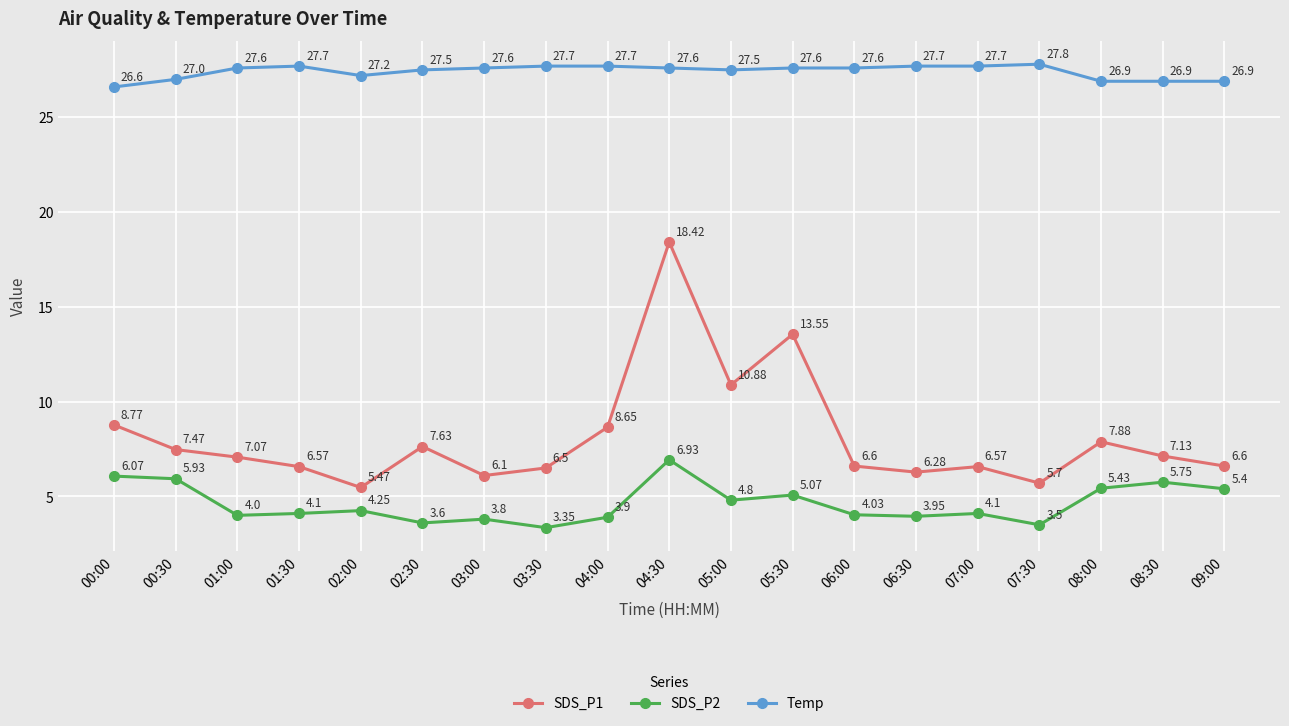

True or false: SDS_P1 and Temp intersect in this chart.

False